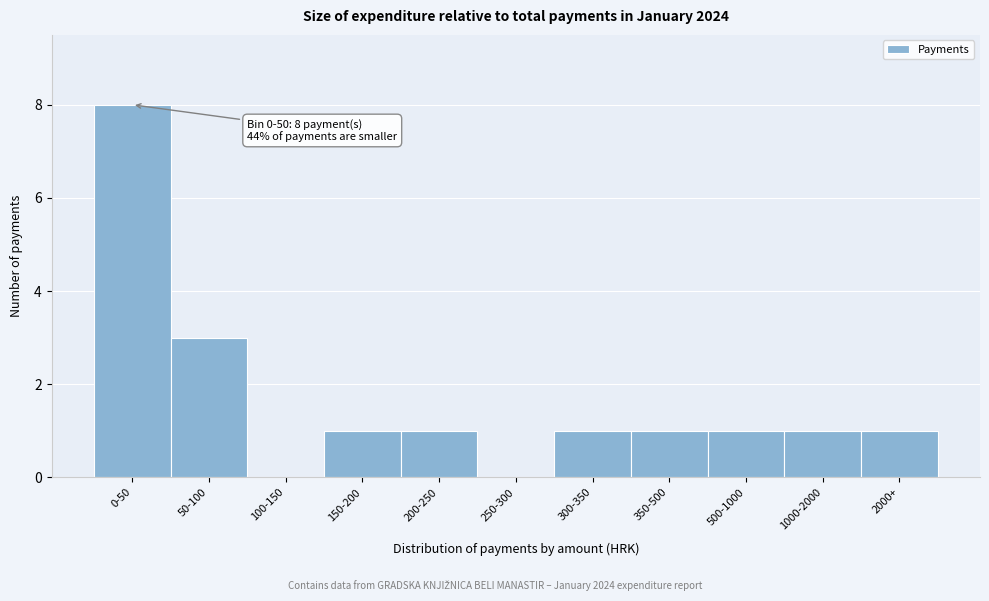

Reading left to right, transcribe all the data shown in this chart.

0-50=8	50-100=3	100-150=0	150-200=1	200-250=1	250-300=0	300-350=1	350-500=1	500-1000=1	1000-2000=1	2000+=1